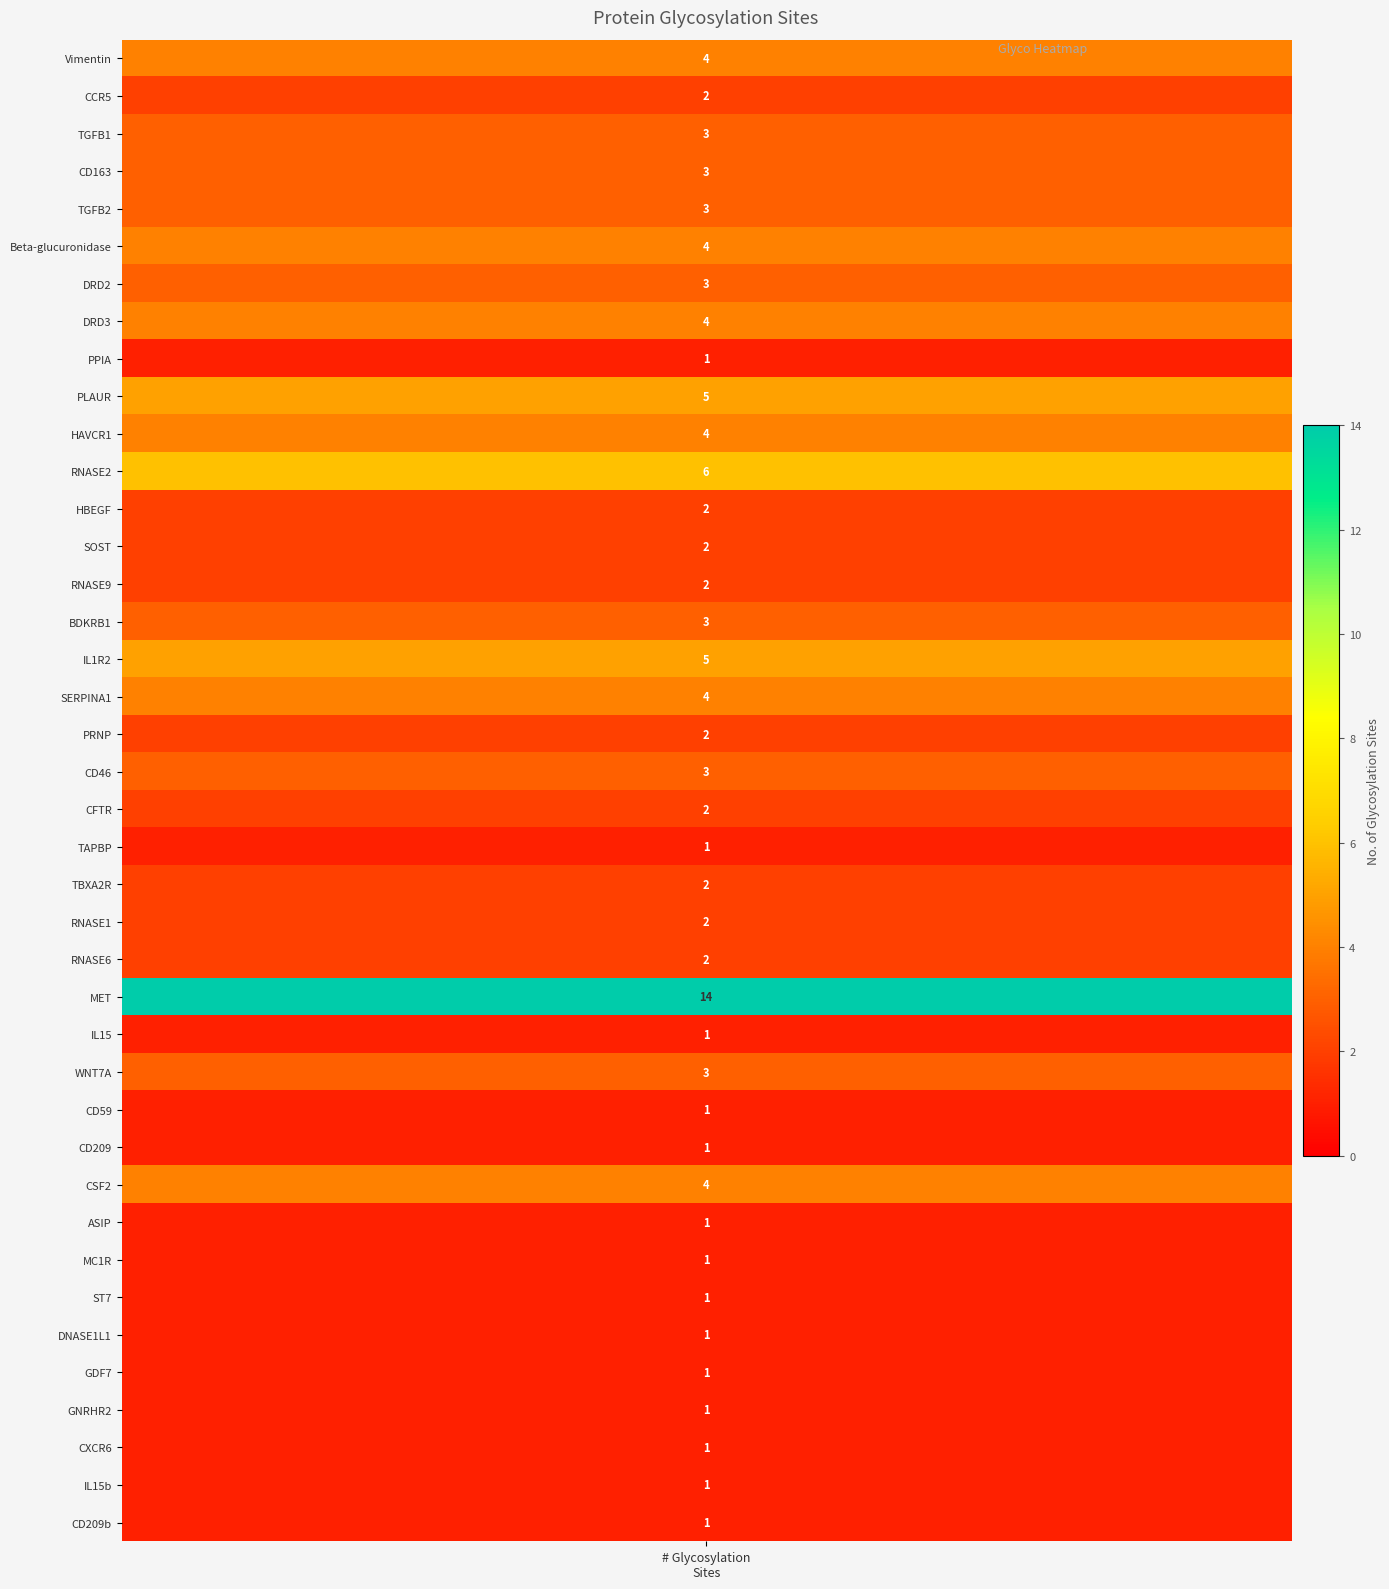

Reading right to left, what are all the values shown in this chart?

1	1	1	1	1	1	1	1	1	4	1	1	3	1	14	2	2	2	1	2	3	2	4	5	3	2	2	2	6	4	5	1	4	3	4	3	3	3	2	4